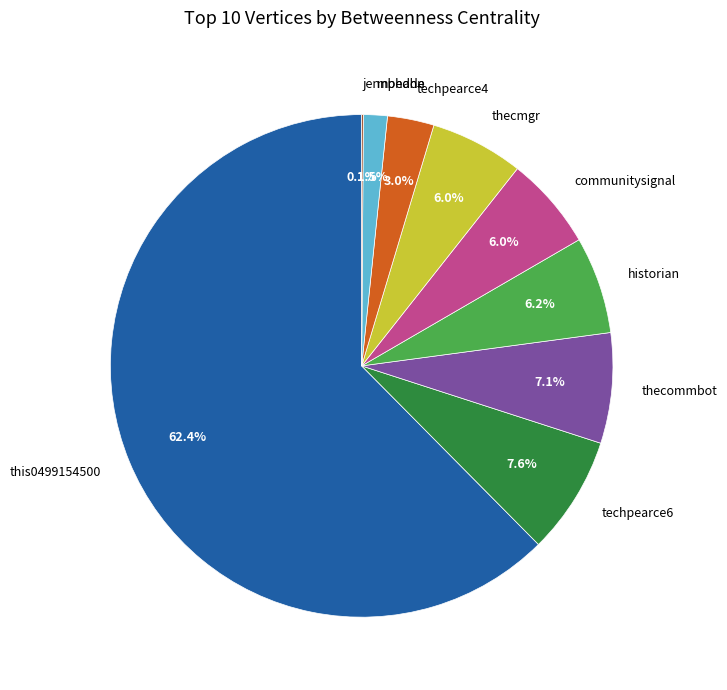

Is there any slice that represents more than half of the pie?

Yes